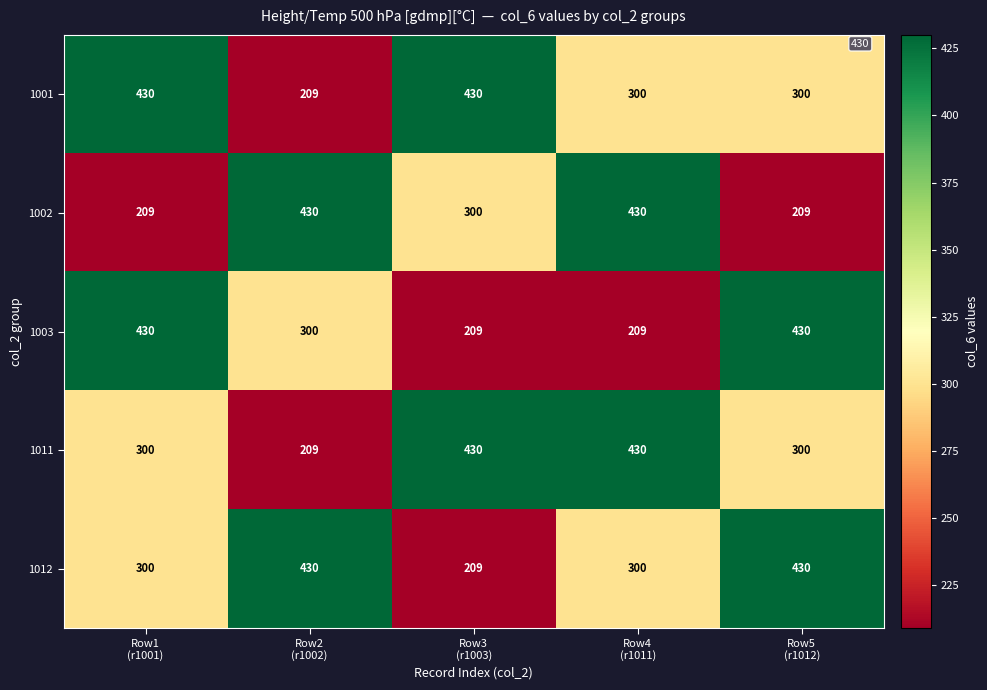

What is the difference between the maximum and minimum values in the 1001 series?

221